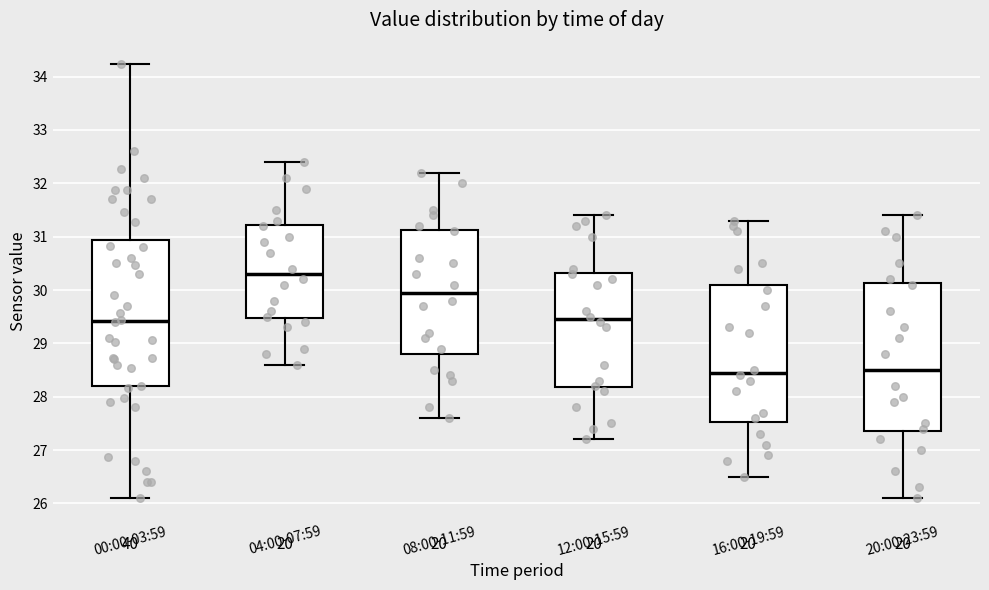

Where does the median line of the box for 04:00-07:59 sit on the y-axis? The values are not printed on the chart, so give them approximately, as read against the axis.

30.3